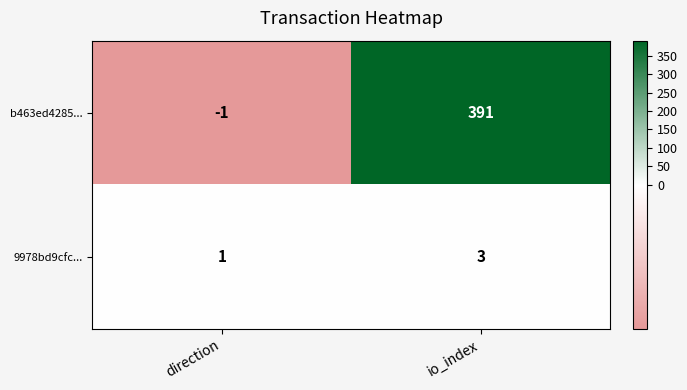

At which category is the sum across all series the highest?

io_index